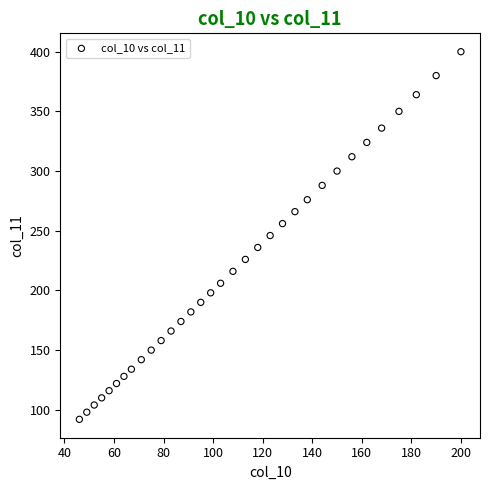

What is the range of X values (max minus min)?

154